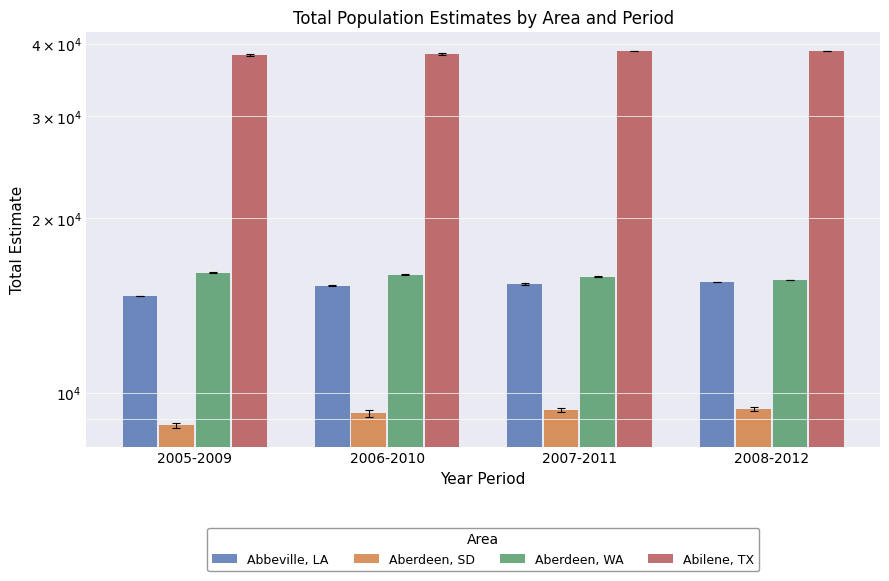

What is the difference between the Aberdeen, SD values at 2005-2009 and 2006-2010?

440